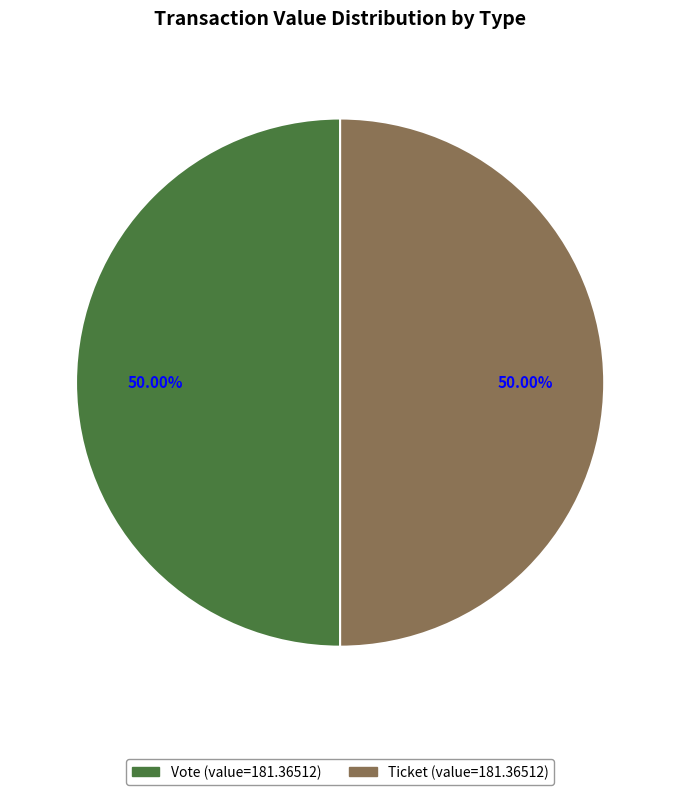

How many segments does this pie chart have?

2